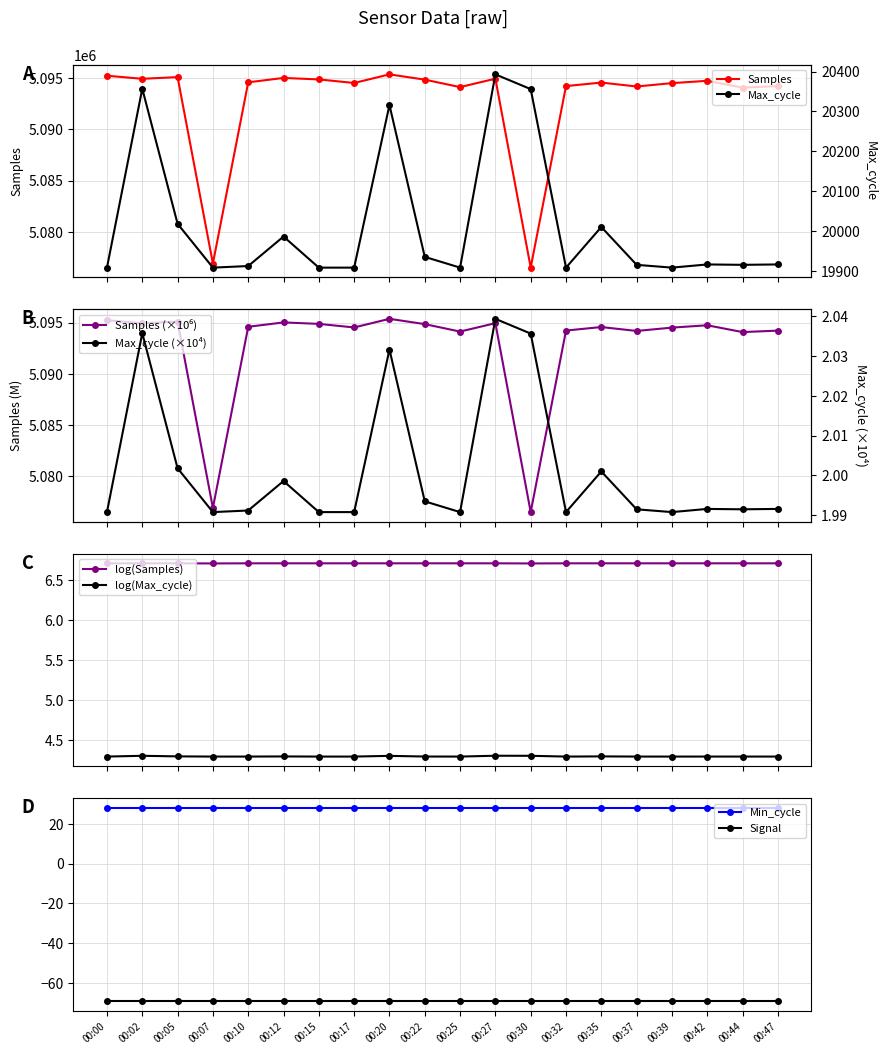

What is the value of the Samples point at the 2nd from the left?

5094930